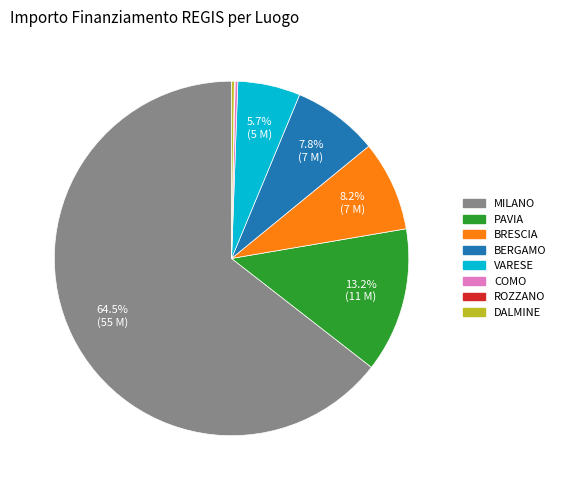

Is there a majority slice in this chart?

Yes